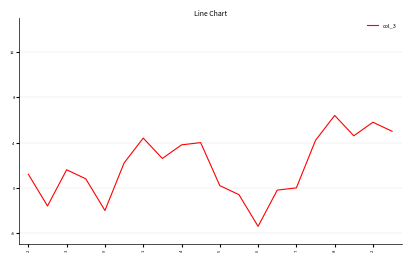

What is the maximum value shown in the chart?

6.4